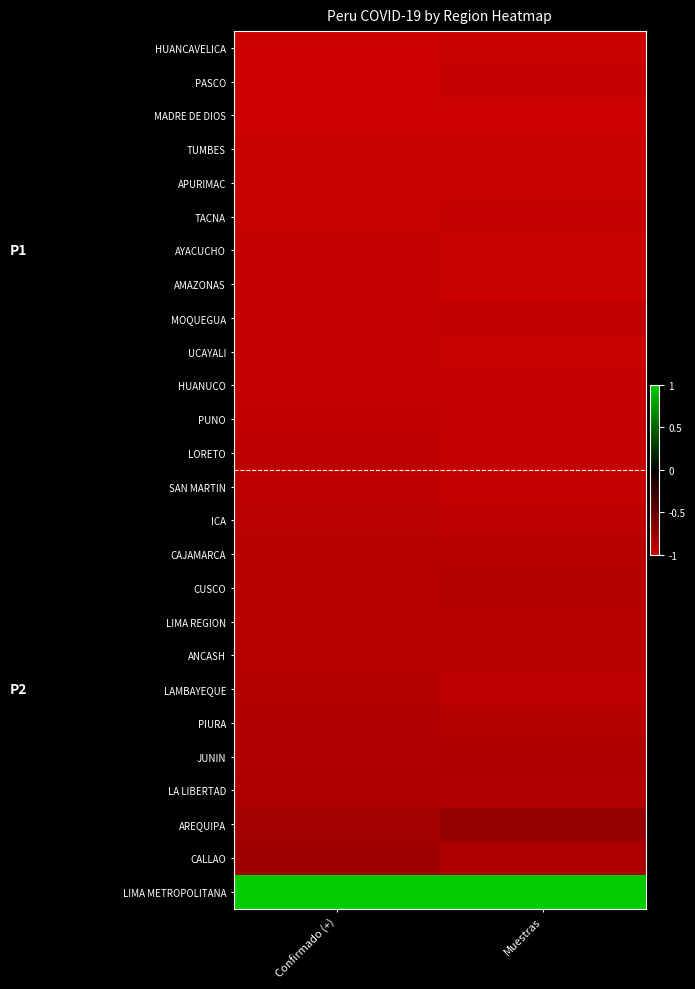

At Confirmado (+), list the series in order from largest to smallest.

LIMA METROPOLITANA, CALLAO, AREQUIPA, LA LIBERTAD, JUNIN, PIURA, LAMBAYEQUE, ANCASH, LIMA REGION, CUSCO, CAJAMARCA, ICA, SAN MARTIN, LORETO, PUNO, HUANUCO, UCAYALI, MOQUEGUA, AMAZONAS, AYACUCHO, TACNA, APURIMAC, TUMBES, MADRE DE DIOS, PASCO, HUANCAVELICA